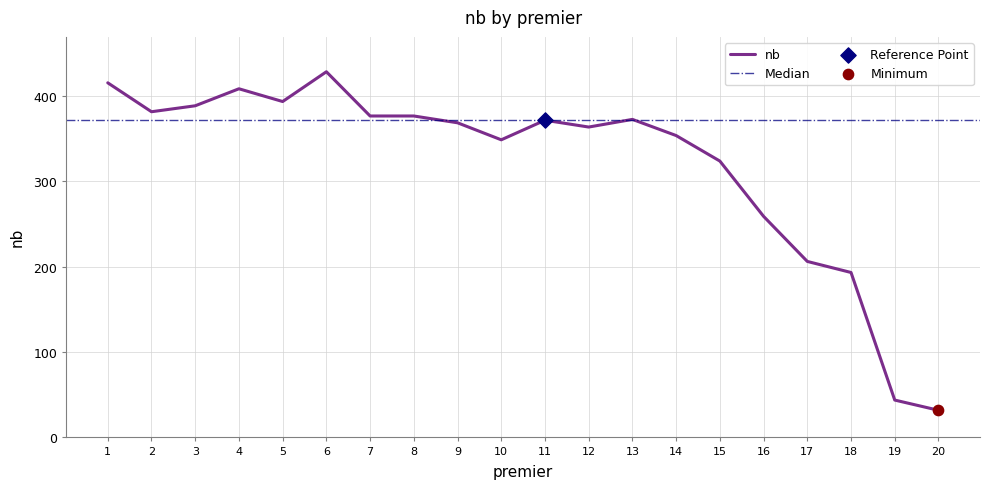

Where is nb nearest to the value 230?

17